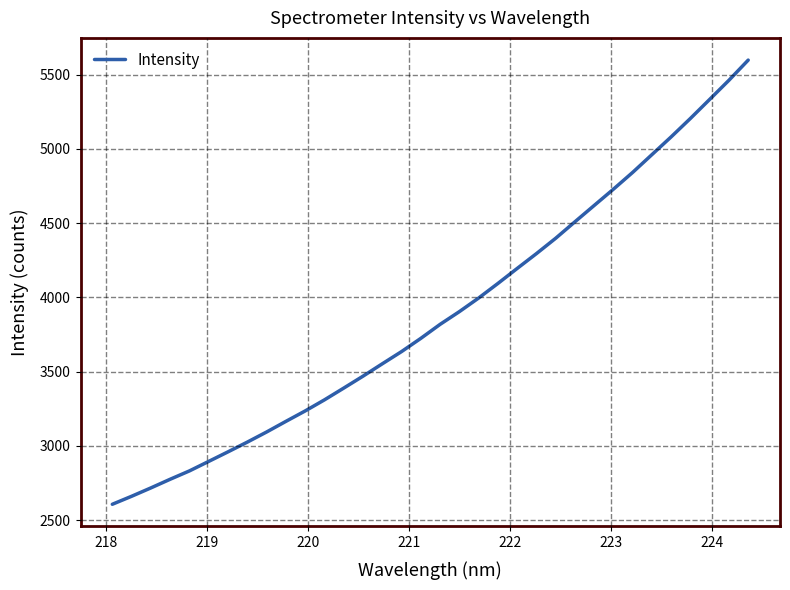

True or false: there are more than 0 points higher than both neighbors.

False